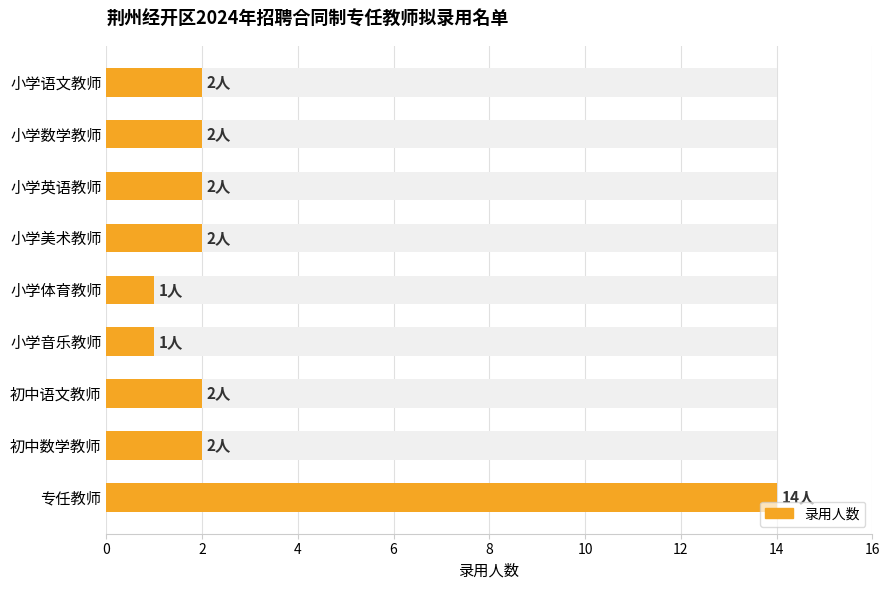

Does the chart contain any negative values?

No